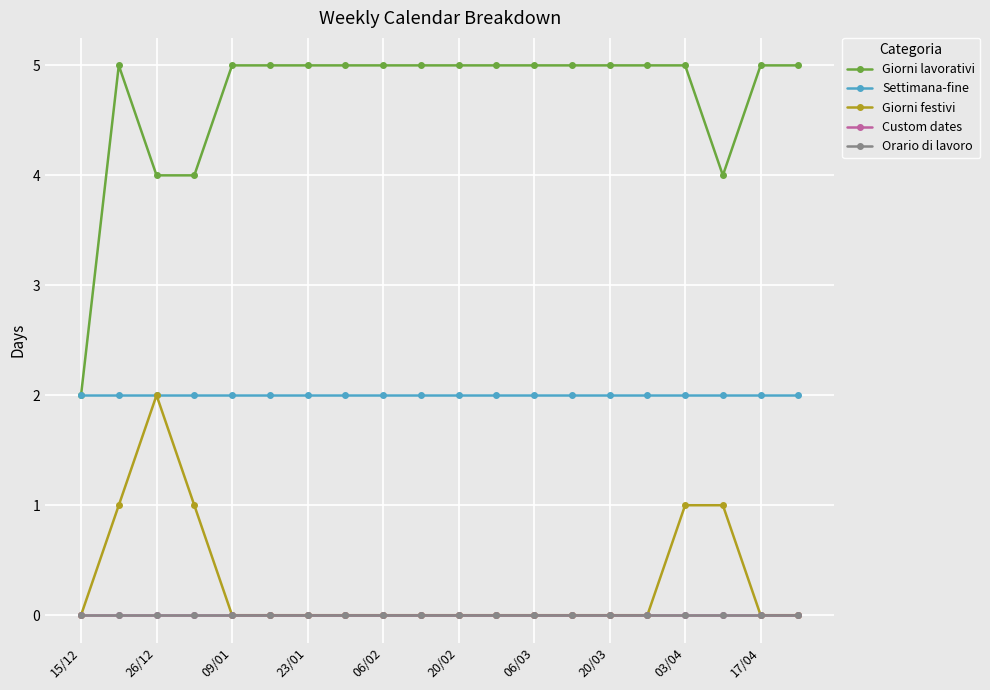

Does the chart have visible grid lines?

Yes